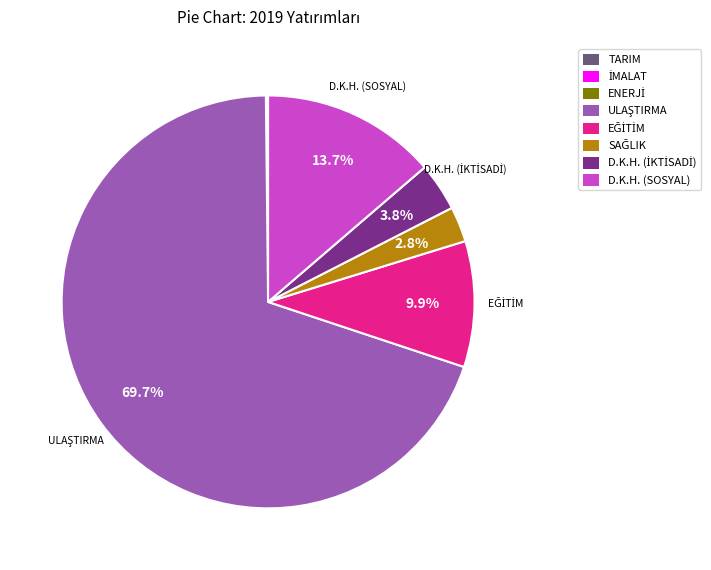

Does D.K.H. (SOSYAL) account for over 50% of the chart?

No